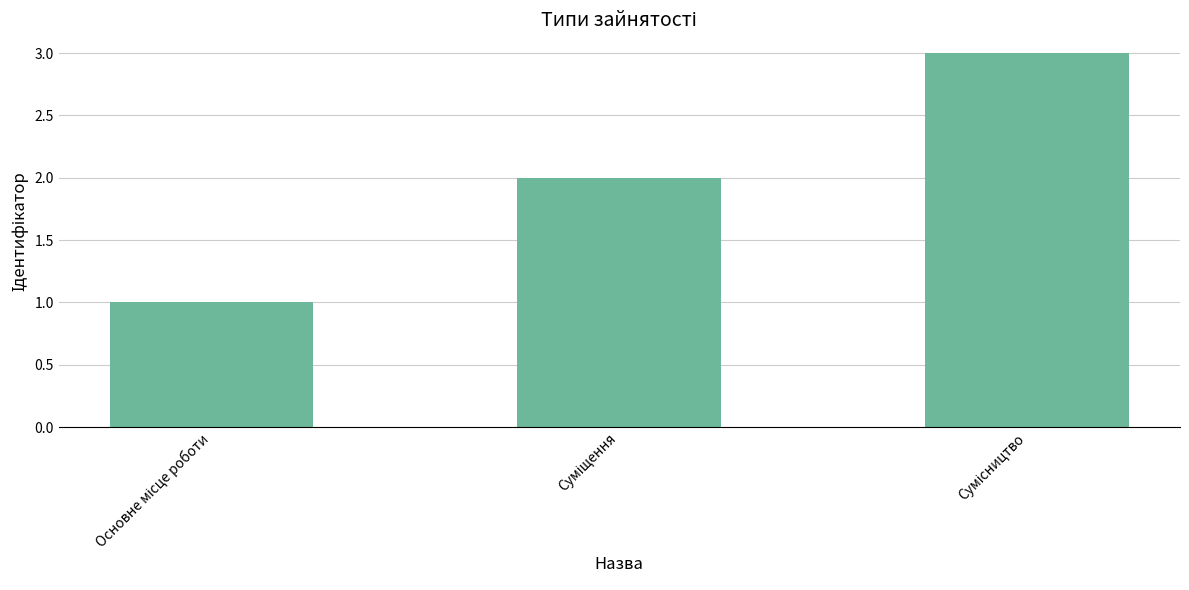

What is the maximum value shown in the chart?

3